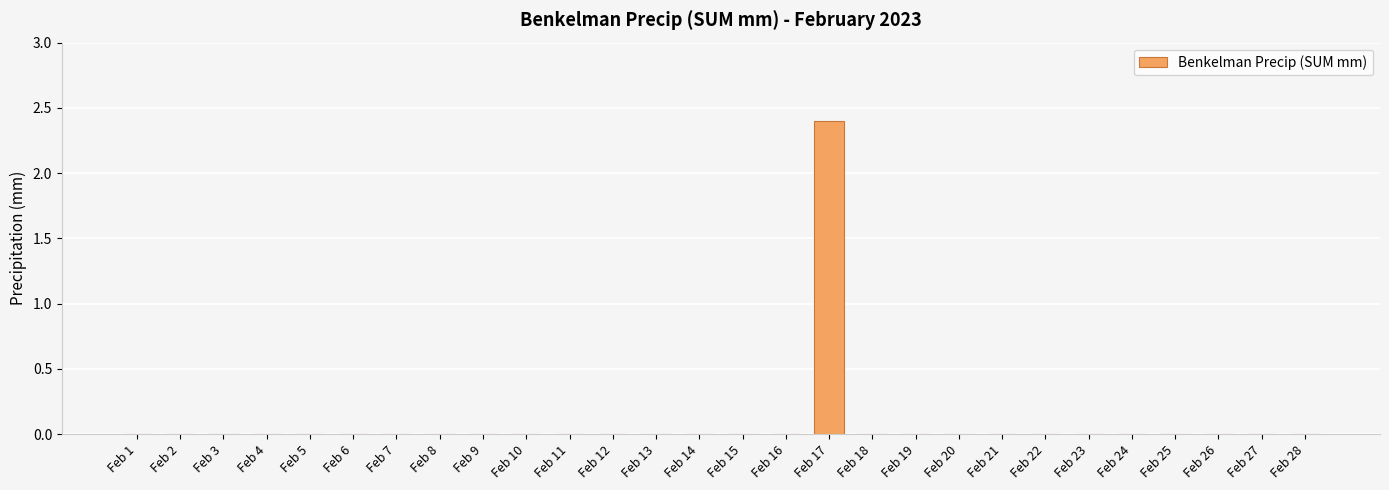

Reading left to right, transcribe all the data shown in this chart.

Feb 1=0.0	Feb 2=0.0	Feb 3=0.0	Feb 4=0.0	Feb 5=0.0	Feb 6=0.0	Feb 7=0.0	Feb 8=0.0	Feb 9=0.0	Feb 10=0.0	Feb 11=0.0	Feb 12=0.0	Feb 13=0.0	Feb 14=0.0	Feb 15=0.0	Feb 16=0.0	Feb 17=2.4	Feb 18=0.0	Feb 19=0.0	Feb 20=0.0	Feb 21=0.0	Feb 22=0.0	Feb 23=0.0	Feb 24=0.0	Feb 25=0.0	Feb 26=0.0	Feb 27=0.0	Feb 28=0.0